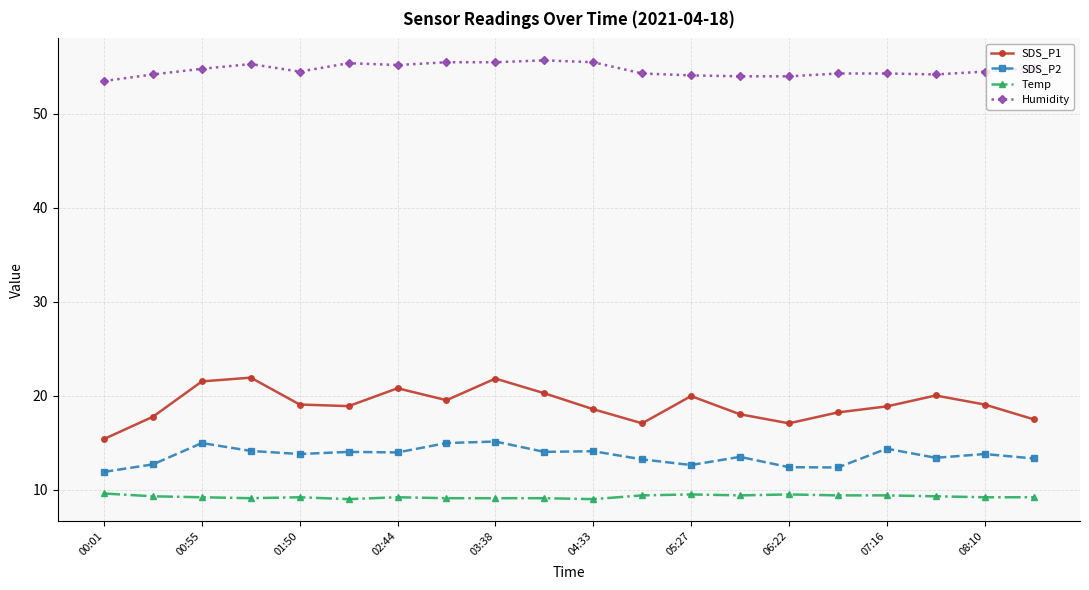

In SDS_P1, how many points are lower than both neighbors (excluding endpoints)?

4